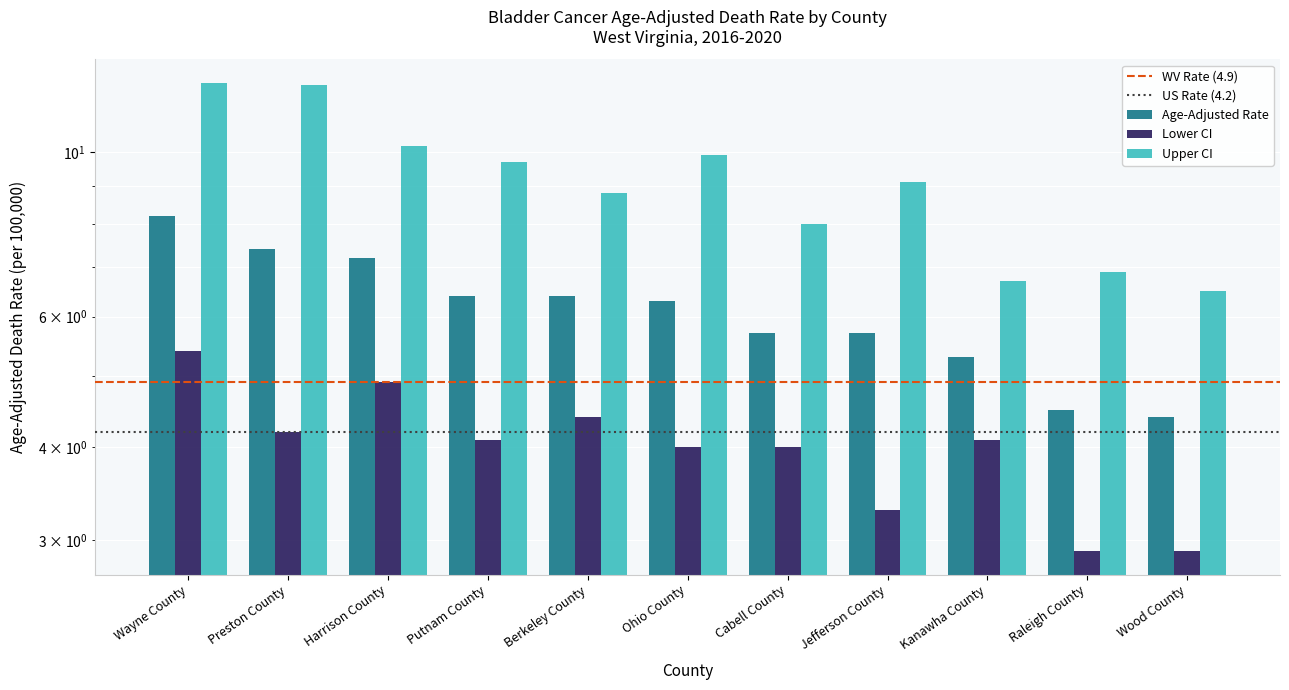

Which has a higher value, Raleigh County or Harrison County?

Harrison County